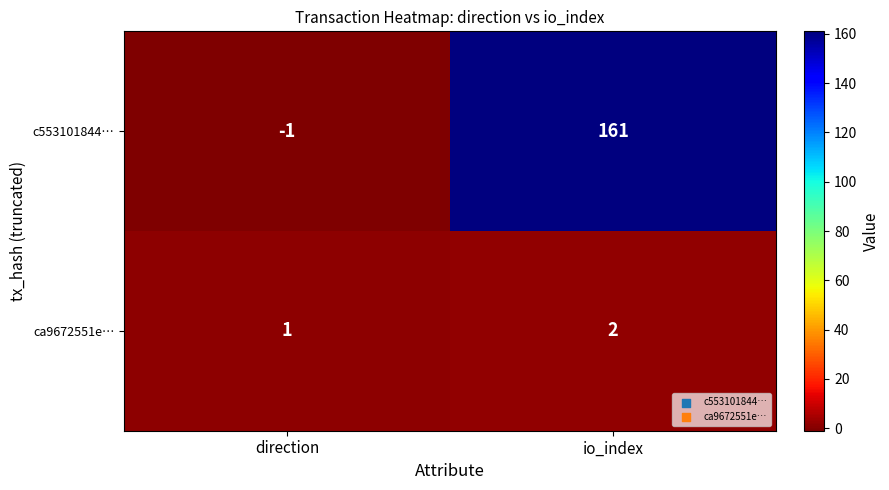

At which category is the sum across all series the highest?

io_index